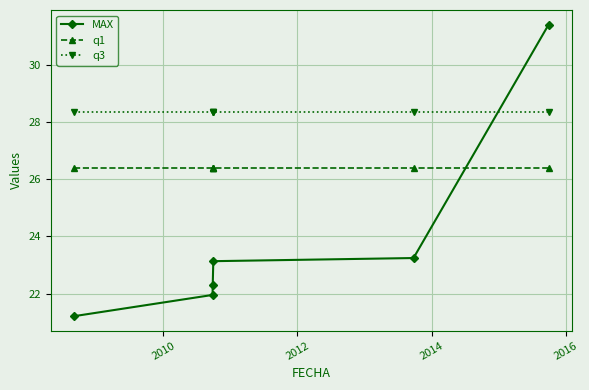

Is this an area chart (filled region under the line)?

No